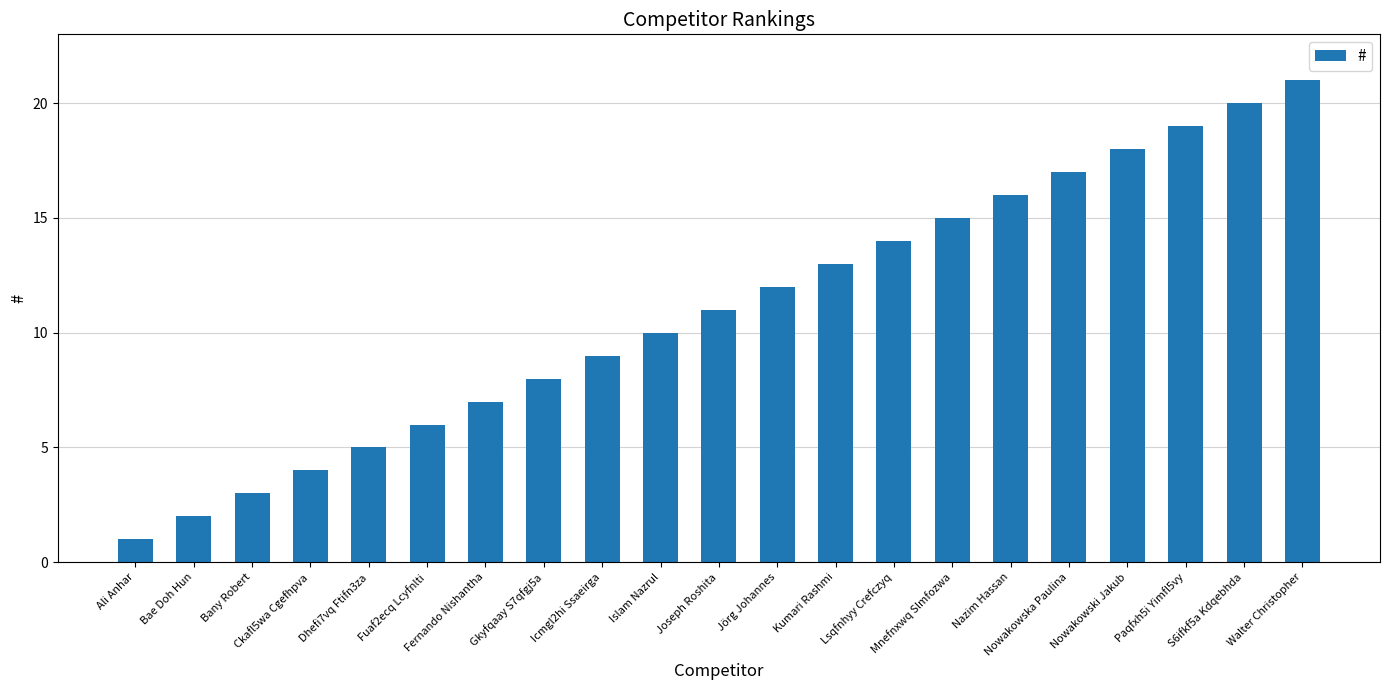

The value at Bany Robert is 5. True or false?

False